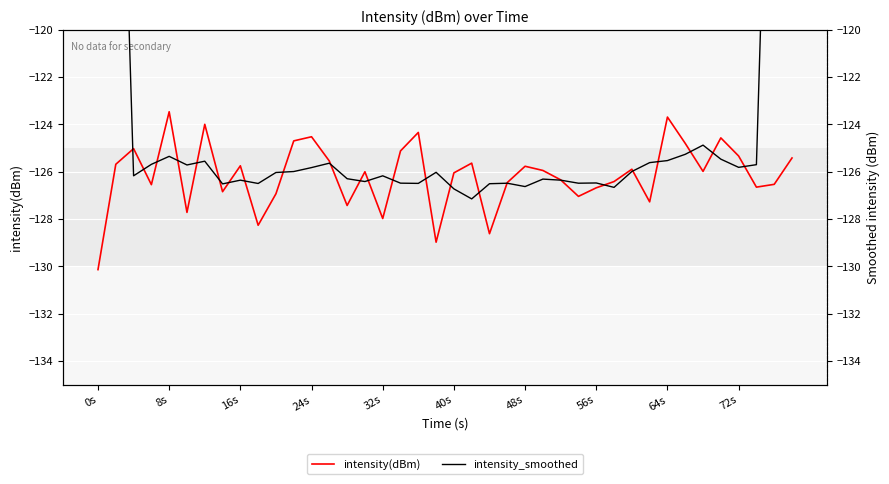

The intensity(dBm) series shows -125.7 at 16s. True or false?

True